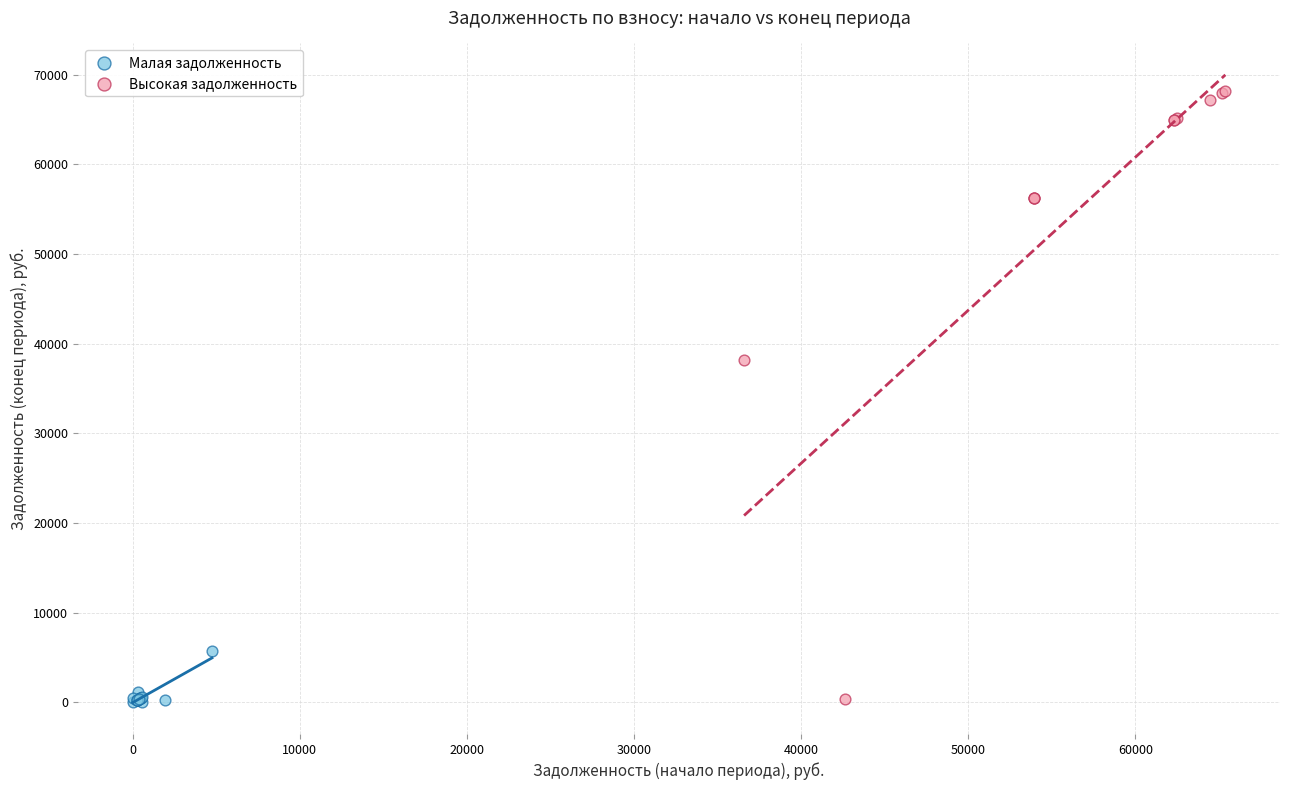

Which series has the largest Y range (max minus min)?

Высокая задолженность